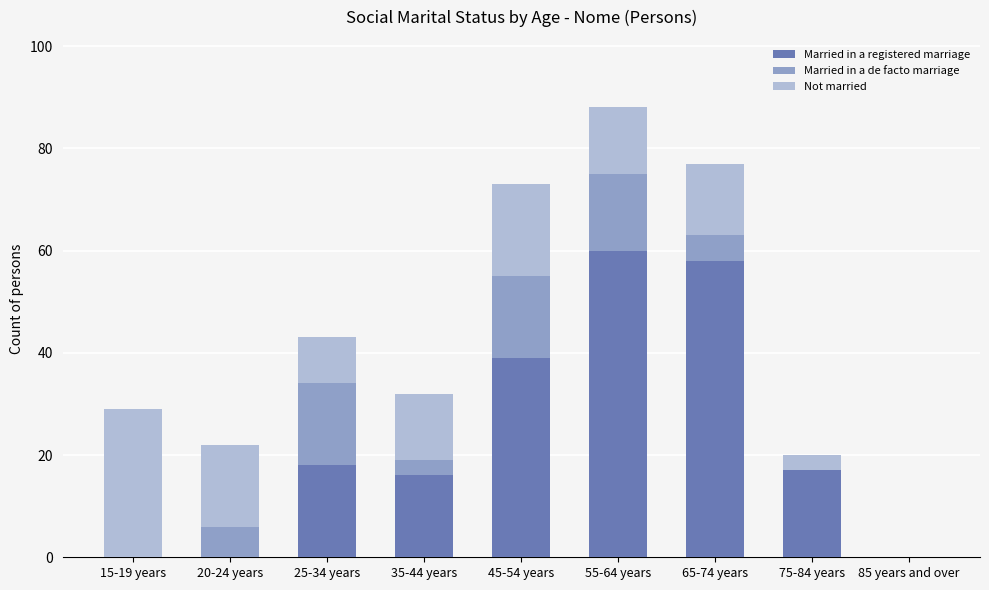

The Married in a registered marriage series shows -19 at 85 years and over. True or false?

False